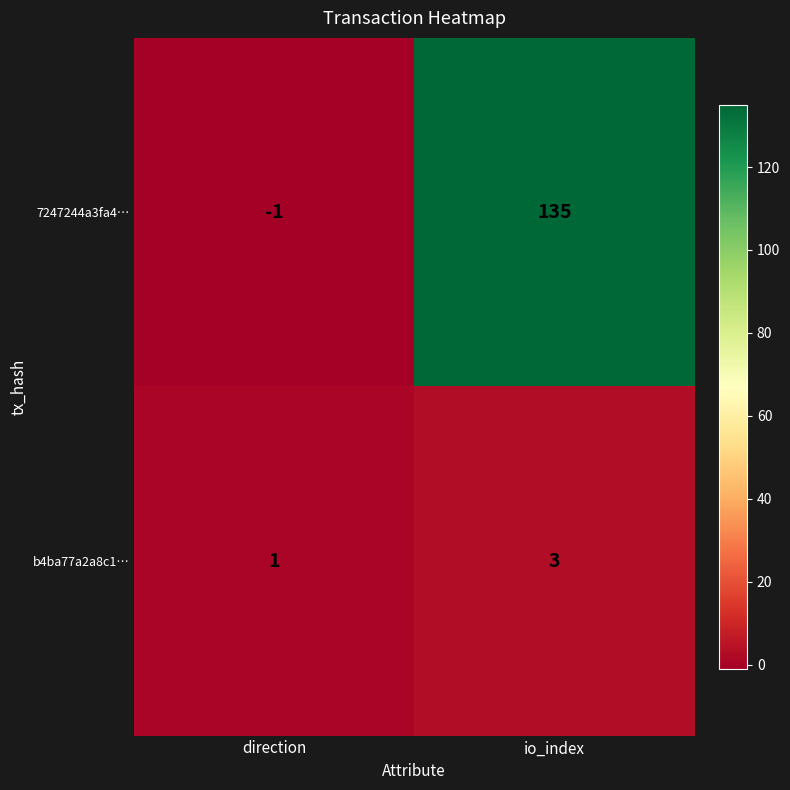

Rank the series by their average value, from highest to lowest.

7247244a3fa4…, b4ba77a2a8c1…